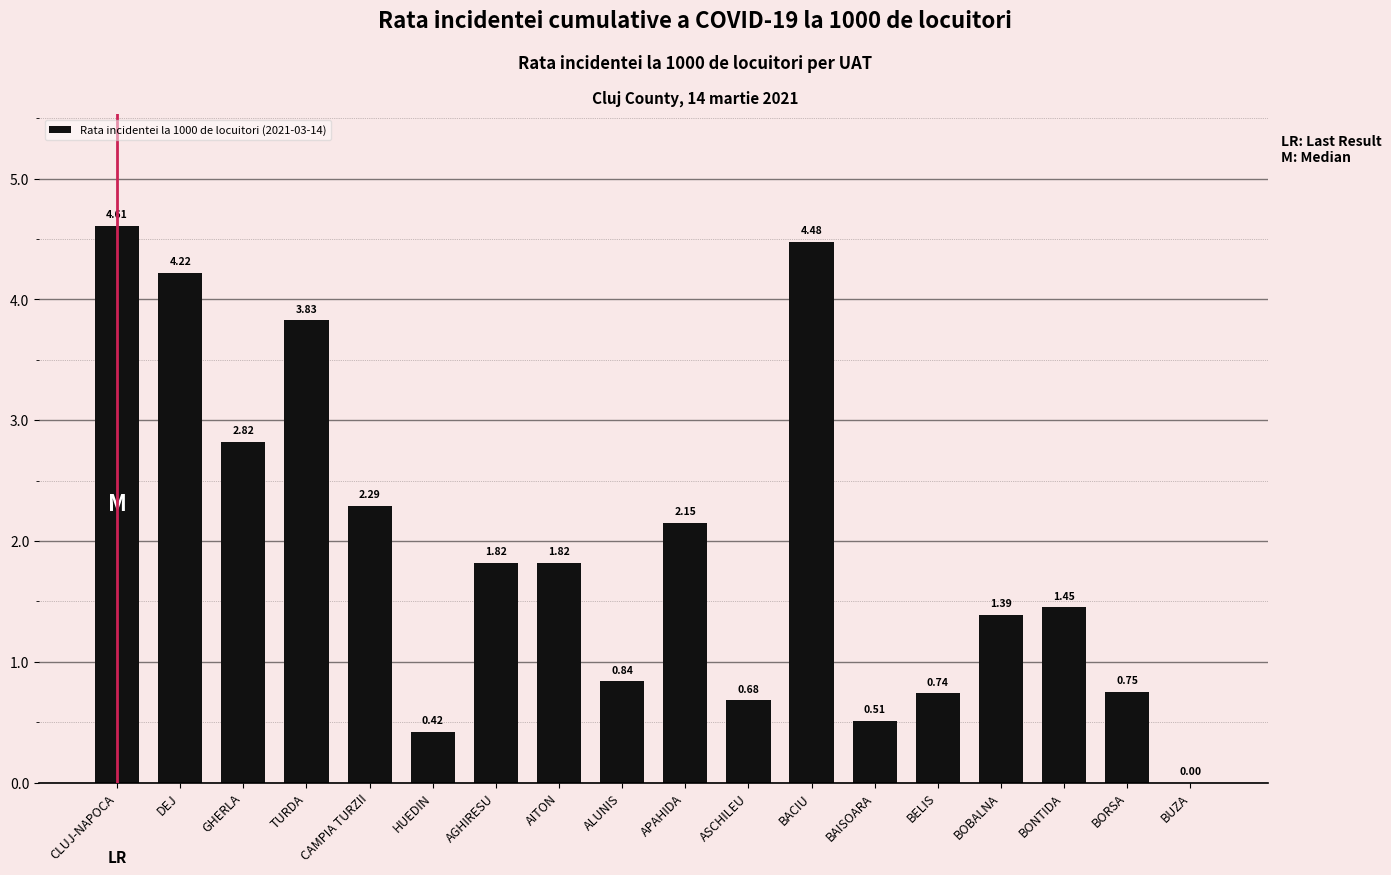

True or false: the data shows 0.8 at BAISOARA.

False